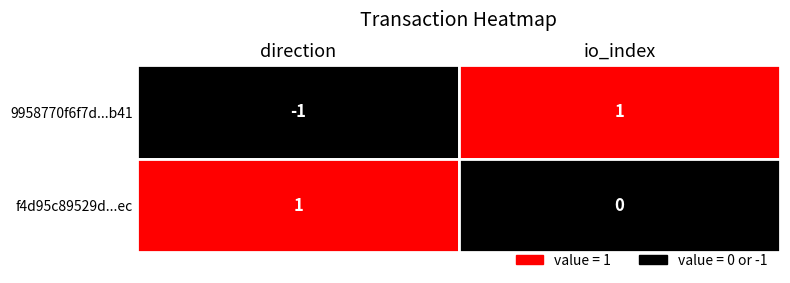

Reading left to right, transcribe all the data shown in this chart.

9958770f6f7d16352b0ce67ea25825134bc2b41: -1	1
f4d95c89529d64fdf9b8c5b0d15ea9922dd44ec: 1	0